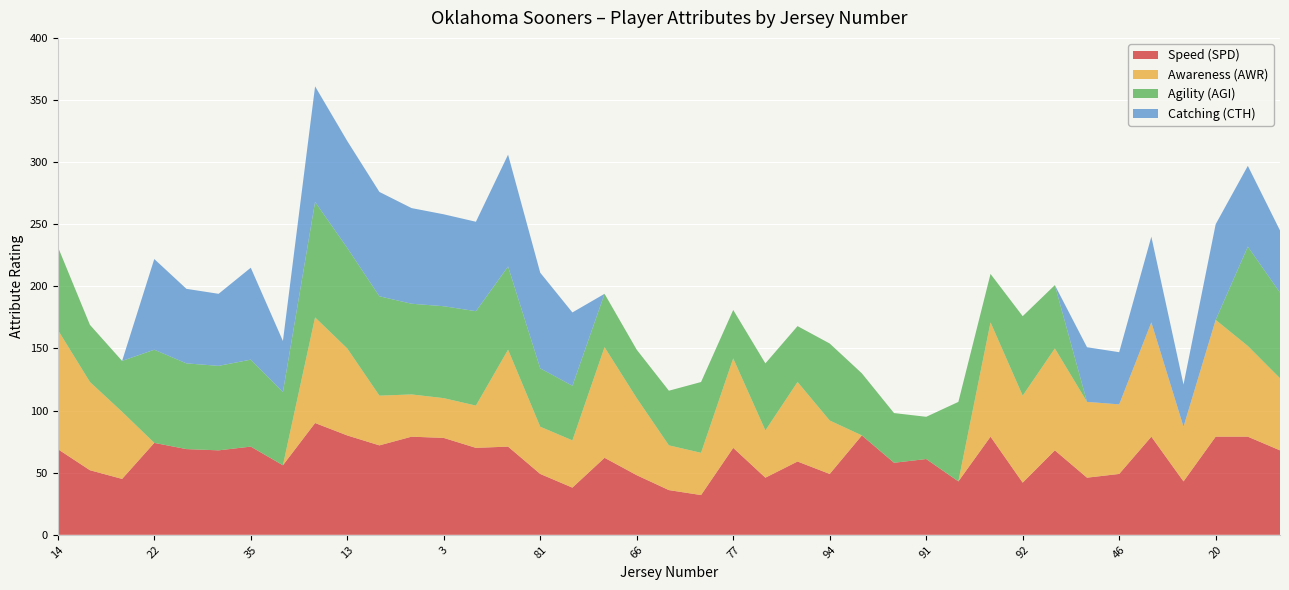

Reading right to left, extract all data points from this chart.

Speed (SPD): 68	79	79	43	79	49	46	68	42	79	43	61	58	80	49	59	46	70	32	36	48	62	38	49	71	70	78	79	72	80	90	56	71	68	69	74	45	52	69
Awareness (AWR): 58	73	94	44	92	56	61	82	70	92	0	0	0	0	43	64	38	72	34	36	62	89	38	38	78	34	32	34	40	70	85	0	0	0	0	0	54	71	96
Agility (AGI): 69	80	0	0	0	0	0	51	64	39	64	34	40	50	62	45	54	39	57	44	39	43	44	47	67	76	74	73	80	81	93	59	70	68	69	75	41	46	67
Catching (CTH): 50	65	77	34	69	42	44	0	0	0	0	0	0	0	0	0	0	0	0	0	0	0	59	77	90	72	74	77	84	86	93	41	74	58	60	73	0	0	0